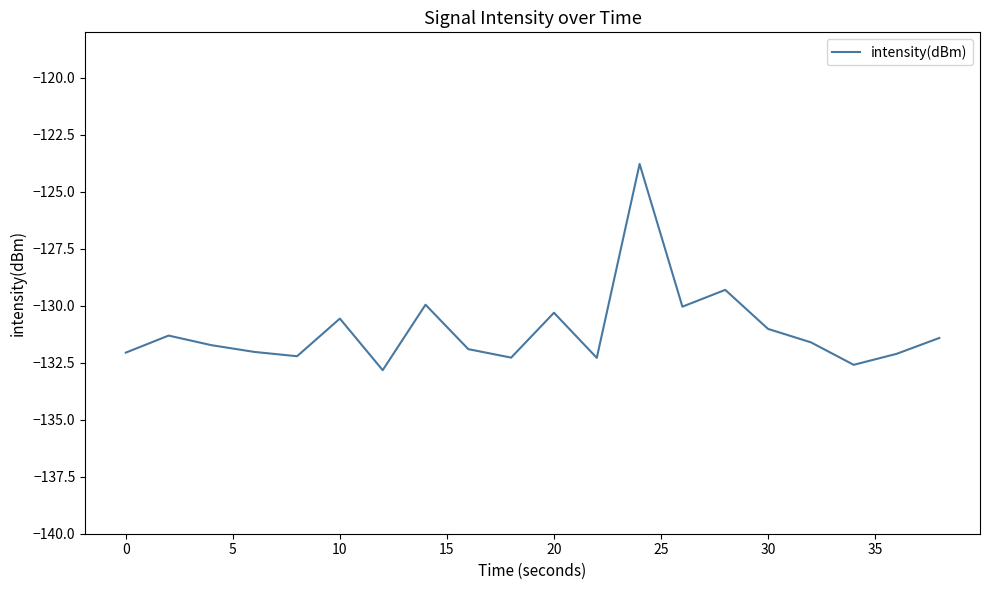

What is the difference between the maximum and minimum values?

9.0